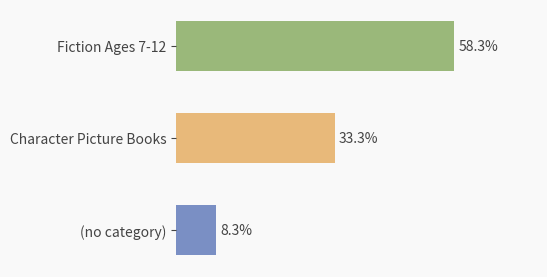

Which has a higher value, Character Picture Books or (no category)?

Character Picture Books